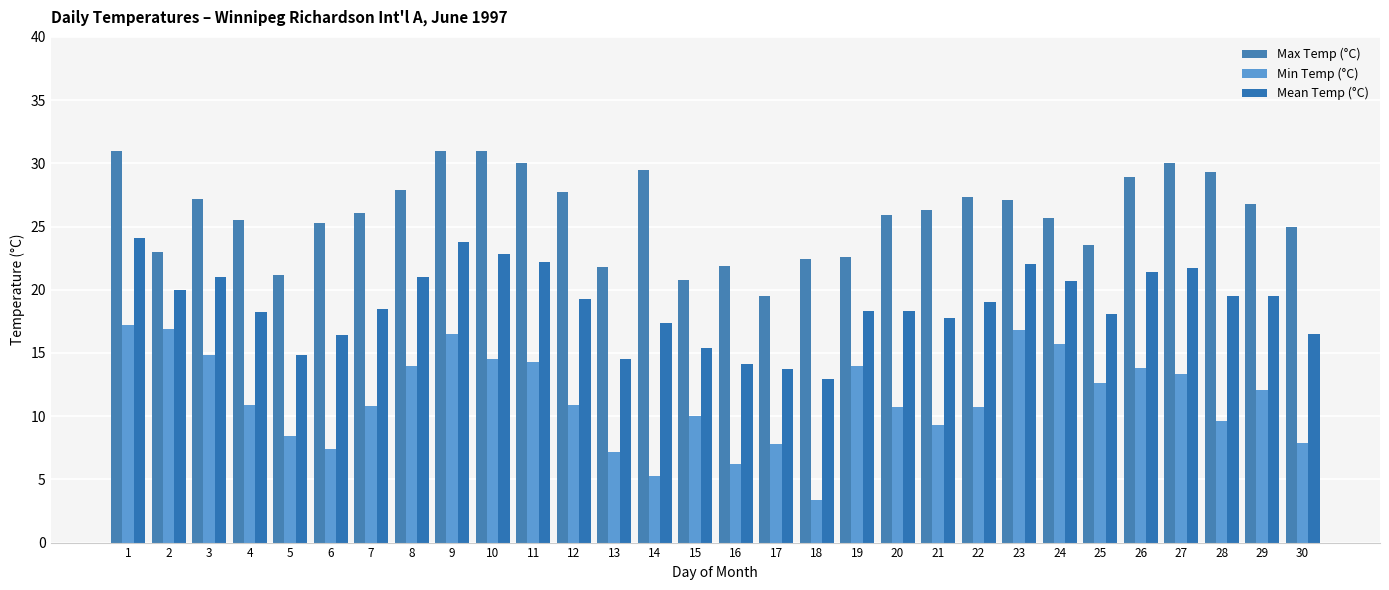

Where is Min Temp (°C) nearest to the value 10?

15